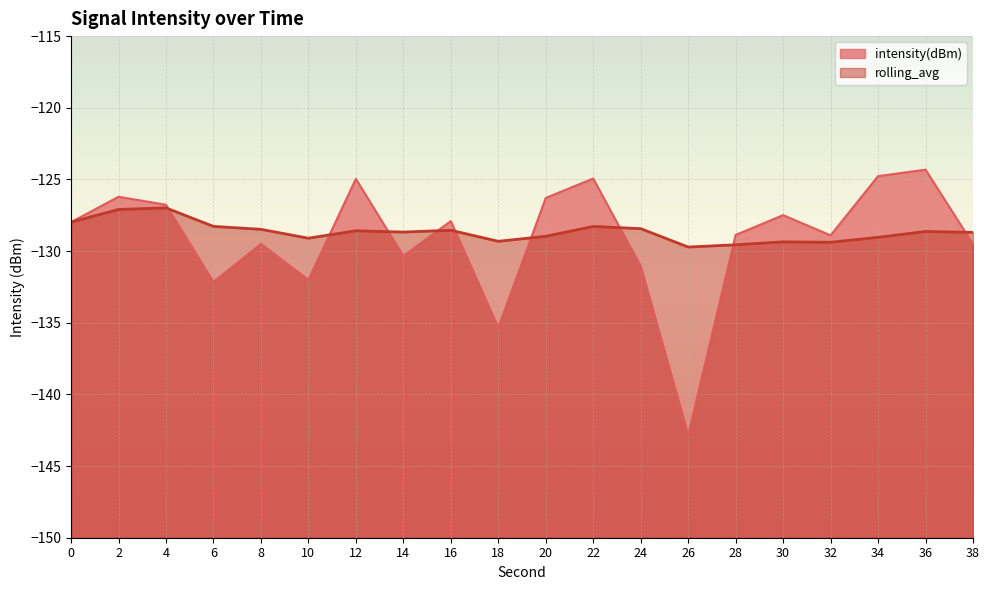

True or false: intensity(dBm) and rolling_avg intersect in this chart.

True